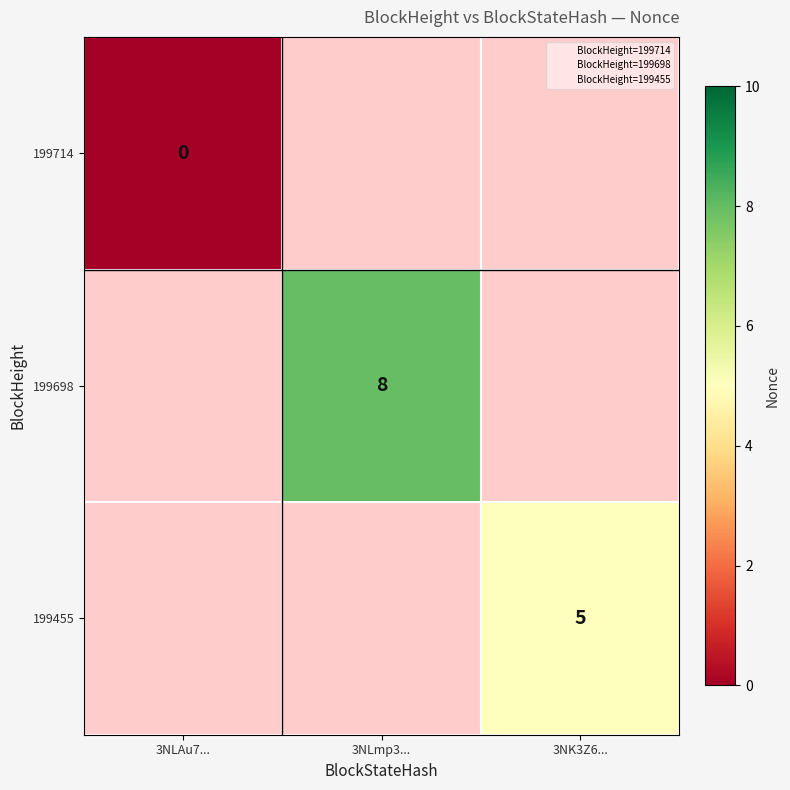

Which label corresponds to the largest value in the chart?

3NLmp3...